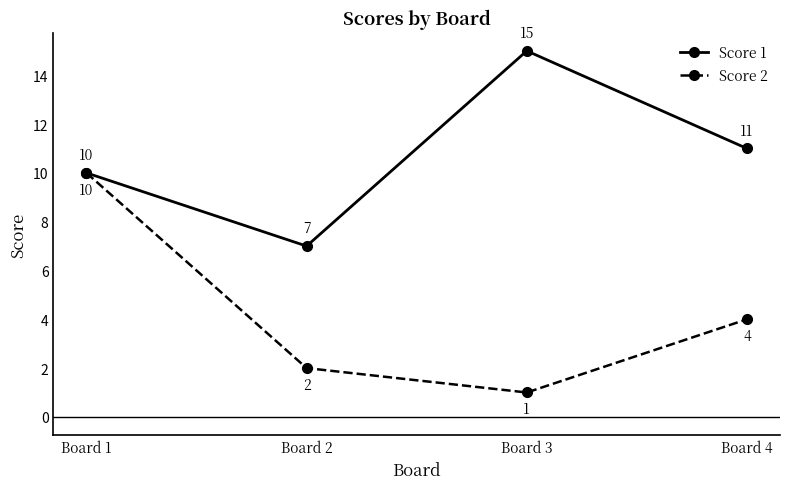

Rank the series by their average value, from lowest to highest.

Score 2, Score 1